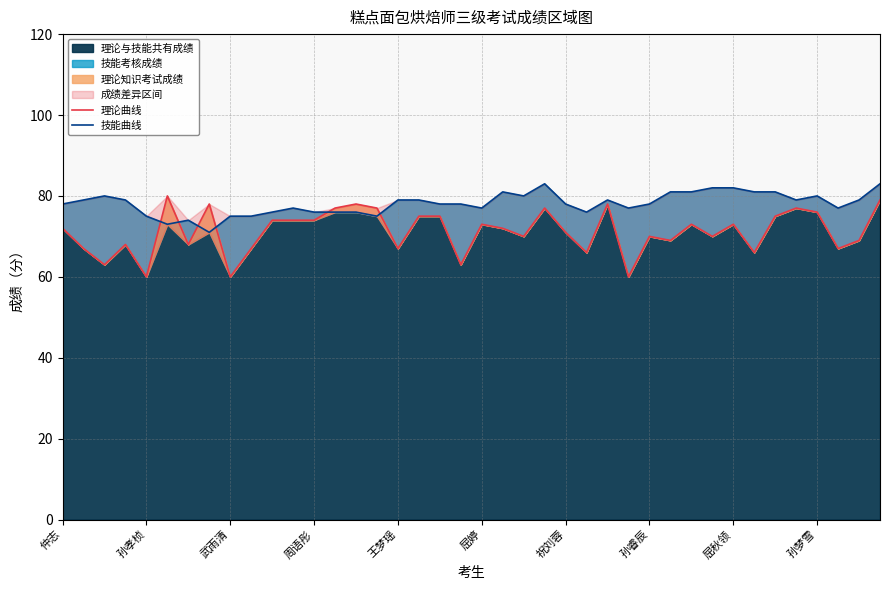

At which label is 技能曲线 closest to 77?

11